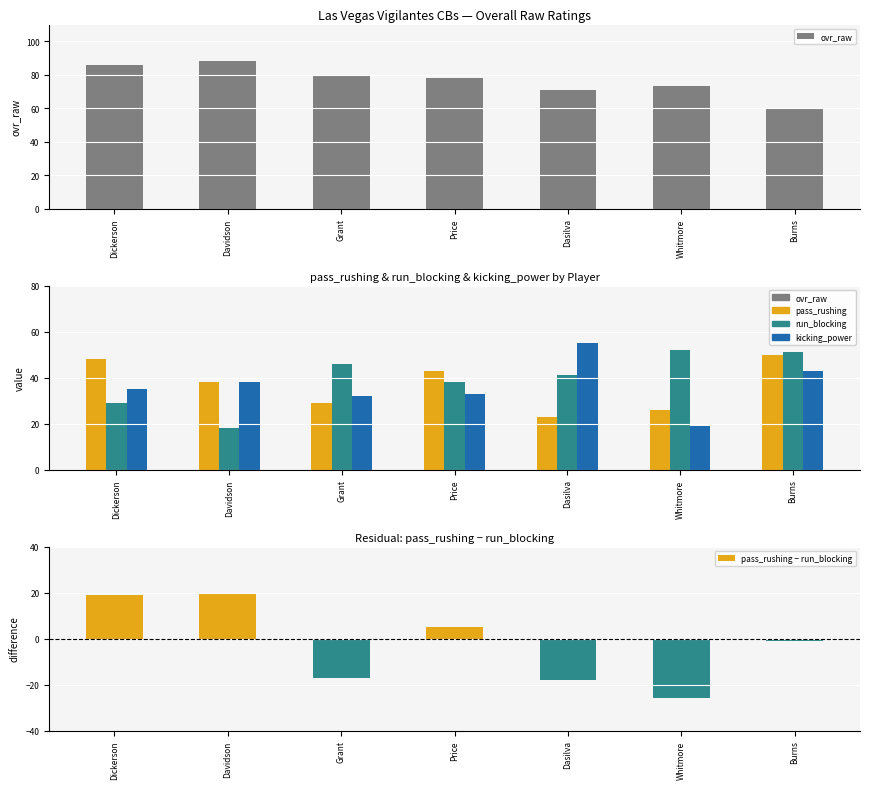

Rank the categories by pass_rushing value from highest to lowest.

Burns, Dickerson, Price, Davidson, Grant, Whitmore, Dasilva